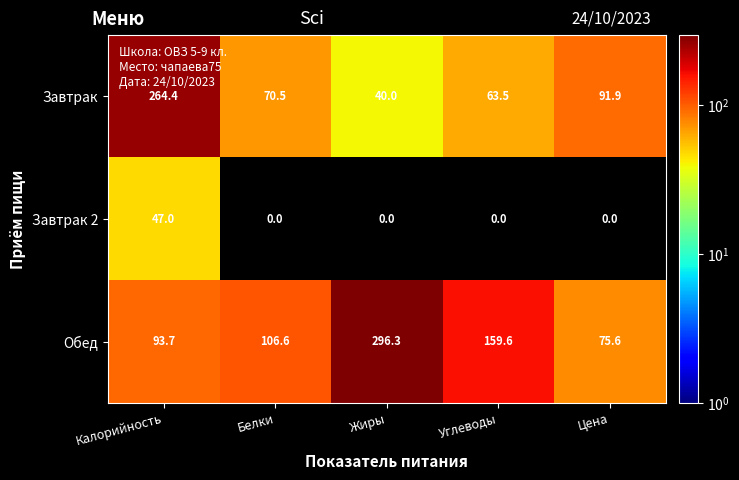

Which series has the largest range (max minus min)?

Завтрак